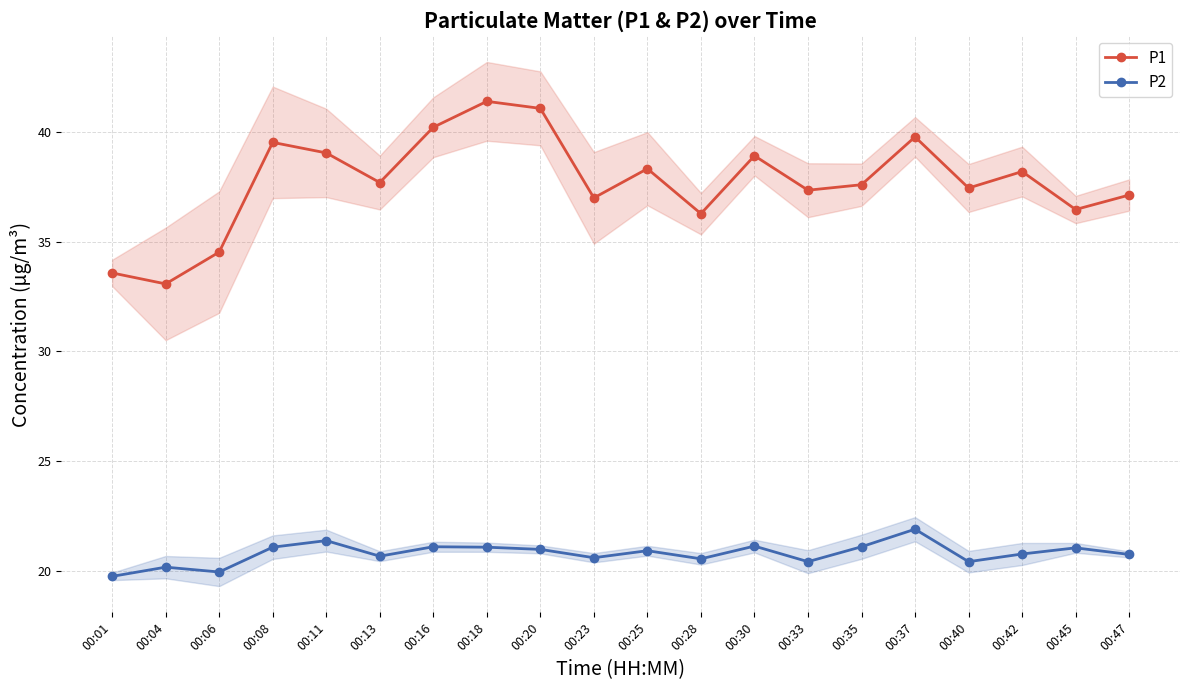

True or false: P1 has a value of 21.7 at 00:47.

False